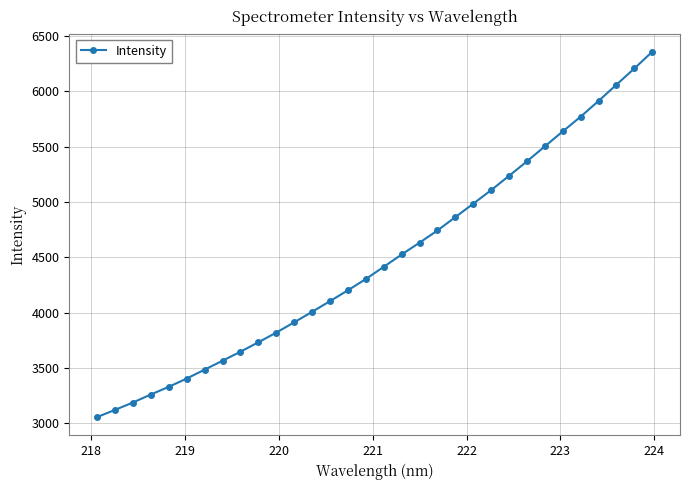

Reading right to left, list all the values displayed in this chart.

6357.4	6206.6	6059.8	5913.3	5771.1	5637.7	5502.9	5367.3	5236.2	5107.1	4984.3	4863.2	4742.1	4632.2	4525.1	4413.7	4303.5	4201.5	4103.5	4006.7	3911.9	3819.1	3731.4	3646.1	3564.7	3483.9	3403.3	3328.8	3259.2	3187.0	3120.1	3054.9